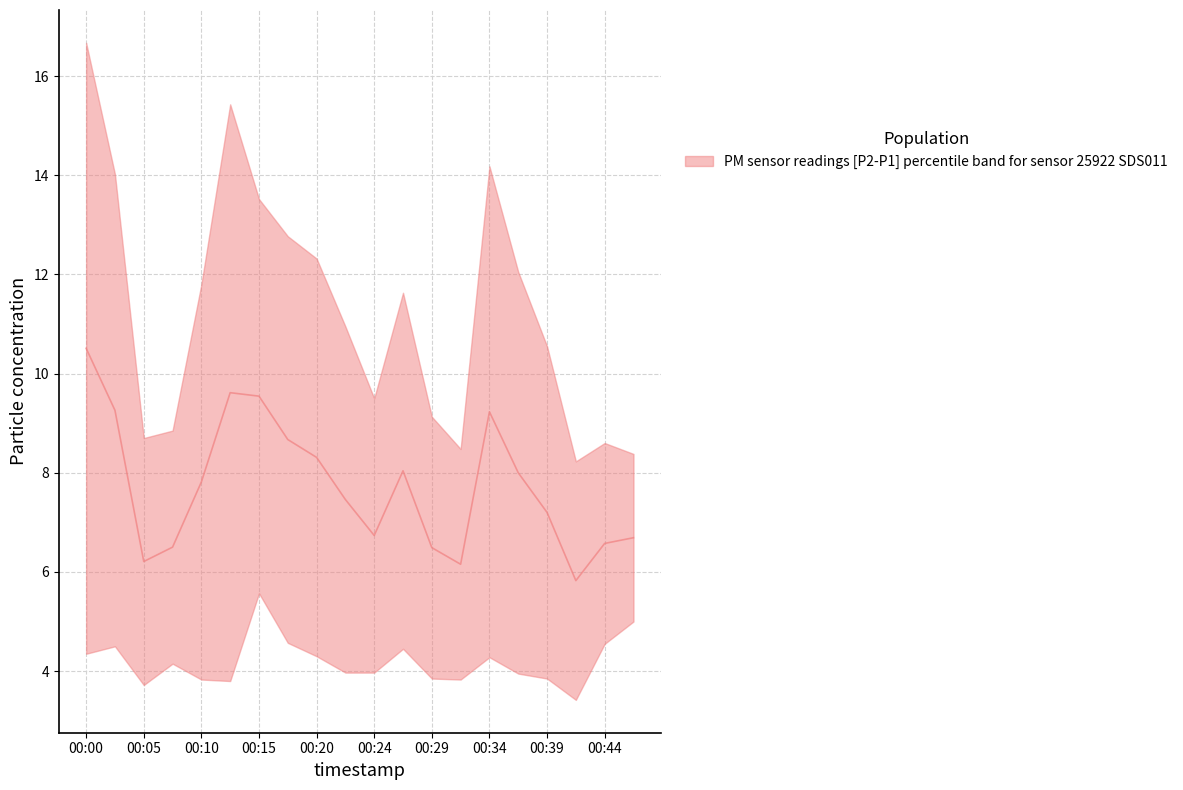

Reading right to left, list all the values displayed in this chart.

6.7	6.6	5.8	7.2	8.0	9.2	6.2	6.5	8.0	6.7	7.5	8.3	8.7	9.5	9.6	7.8	6.5	6.2	9.3	10.5